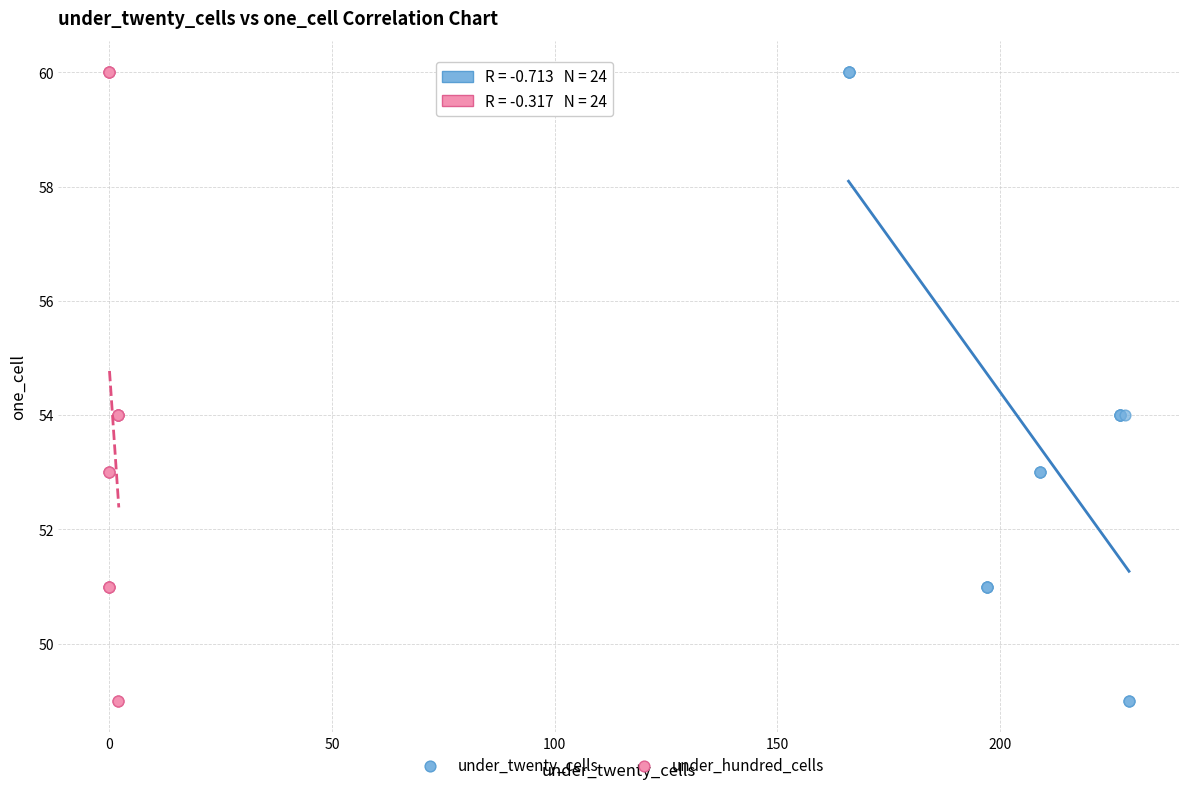

What are all the series names shown in the legend?

under_twenty_cells, under_hundred_cells